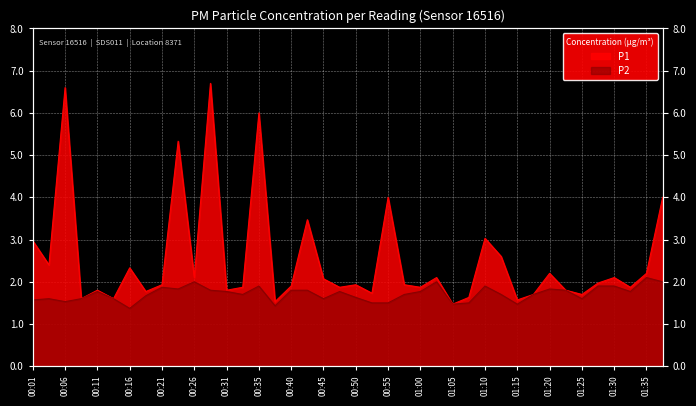

Reading left to right, list all the values displayed in this chart.

P1: 00:01=3.0	00:04=2.4	00:06=6.6	00:09=1.6	00:11=1.8	00:14=1.6	00:16=2.3	00:18=1.8	00:21=1.9	00:23=5.3	00:26=2.1	00:28=6.7	00:31=1.8	00:33=1.9	00:35=6.0	00:38=1.5	00:40=1.9	00:43=3.5	00:45=2.1	00:48=1.9	00:50=1.9	00:53=1.7	00:55=4.0	00:57=1.9	01:00=1.9	01:02=2.1	01:05=1.5	01:07=1.6	01:10=3.0	01:12=2.6	01:15=1.6	01:17=1.7	01:20=2.2	01:22=1.8	01:25=1.7	01:27=2.0	01:30=2.1	01:32=1.9	01:35=2.2	01:37=4.0
P2: 00:01=1.6	00:04=1.6	00:06=1.5	00:09=1.6	00:11=1.8	00:14=1.6	00:16=1.4	00:18=1.7	00:21=1.9	00:23=1.8	00:26=2.0	00:28=1.8	00:31=1.8	00:33=1.7	00:35=1.9	00:38=1.4	00:40=1.8	00:43=1.8	00:45=1.6	00:48=1.8	00:50=1.6	00:53=1.5	00:55=1.5	00:57=1.7	01:00=1.8	01:02=2.0	01:05=1.5	01:07=1.5	01:10=1.9	01:12=1.7	01:15=1.5	01:17=1.7	01:20=1.8	01:22=1.8	01:25=1.6	01:27=1.9	01:30=1.9	01:32=1.8	01:35=2.1	01:37=2.0